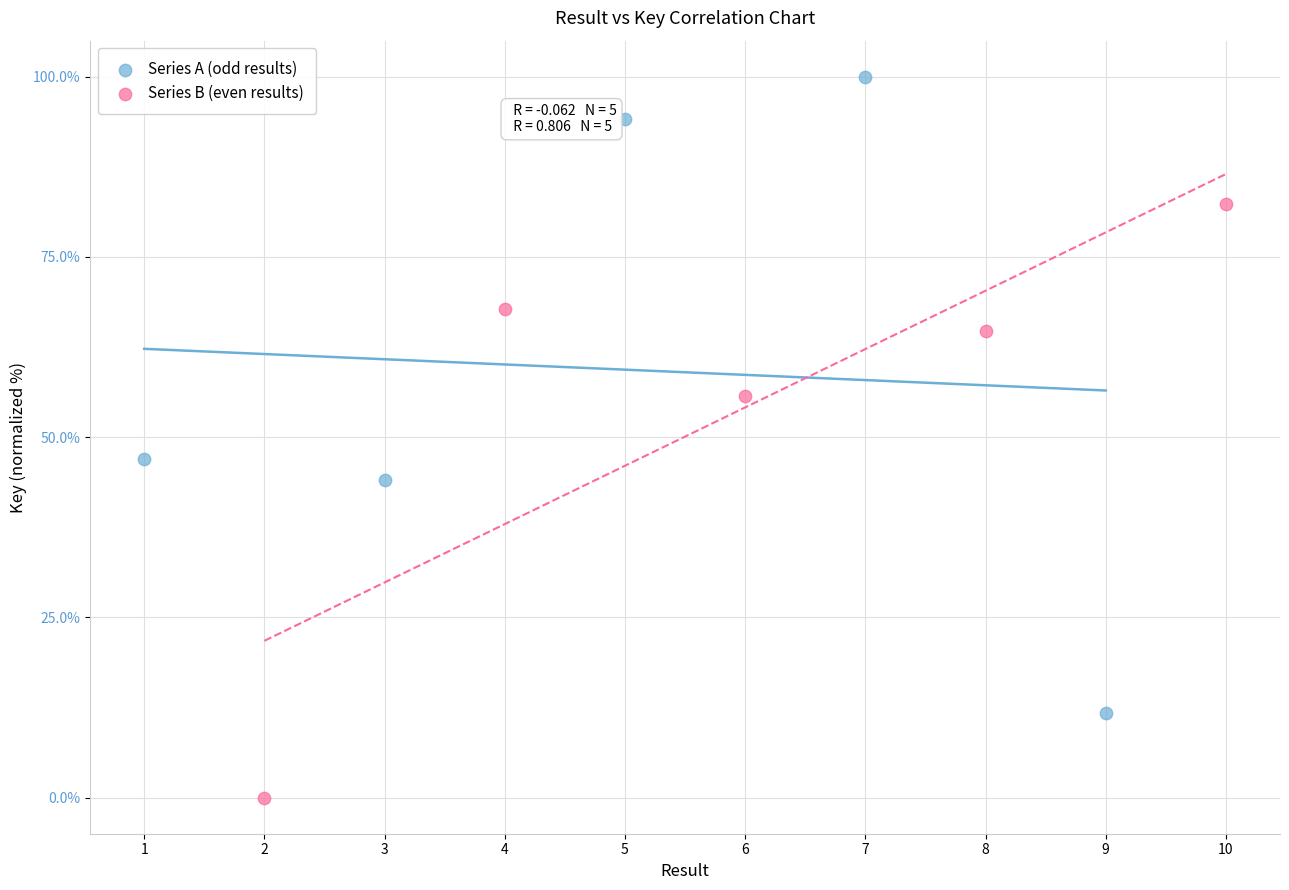

Which series contains the lowest Y value?

Series B (even results)